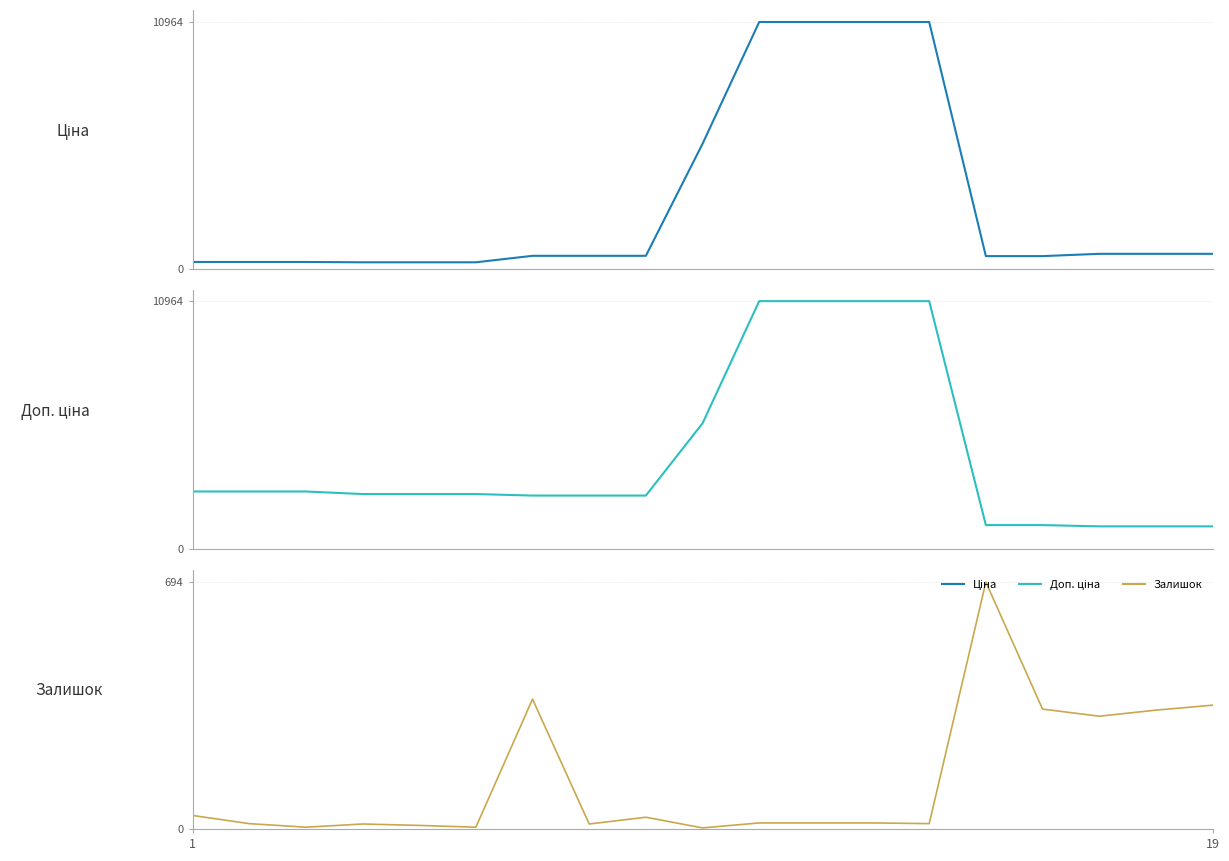

Reading left to right, extract all data points from this chart.

Ціна: 318.3	318.3	318.3	304.1	304.1	304.1	591.6	591.6	591.6	5560.3	10964.4	10964.4	10964.4	10964.4	578.1	578.1	679.8	679.8	679.8
Доп. ціна: 2546.4	2546.4	2546.4	2432.8	2432.8	2432.8	2366.5	2366.5	2366.5	5560.3	10964.4	10964.4	10964.4	10964.4	1060.0	1060.0	1004.1	1004.1	1004.1
Залишок: 38.0	15.0	5.0	14.0	10.0	5.0	365.0	14.0	33.0	3.0	17.0	17.0	17.0	15.0	694.0	337.0	317.0	334.0	348.0